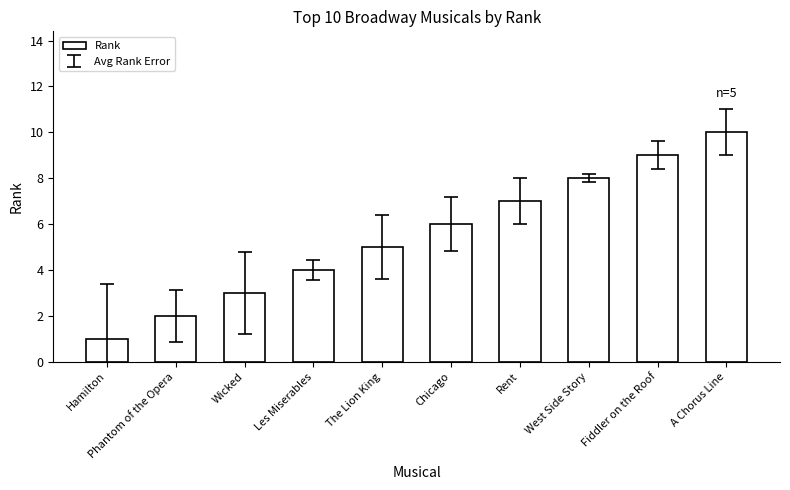

Count the number of categories in the chart.

10